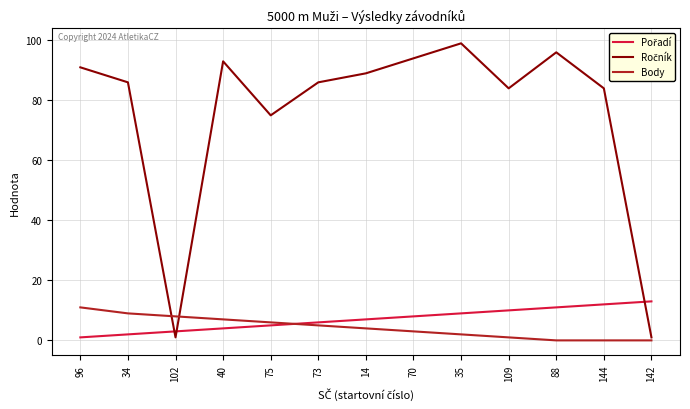

What is the greatest value displayed?

99